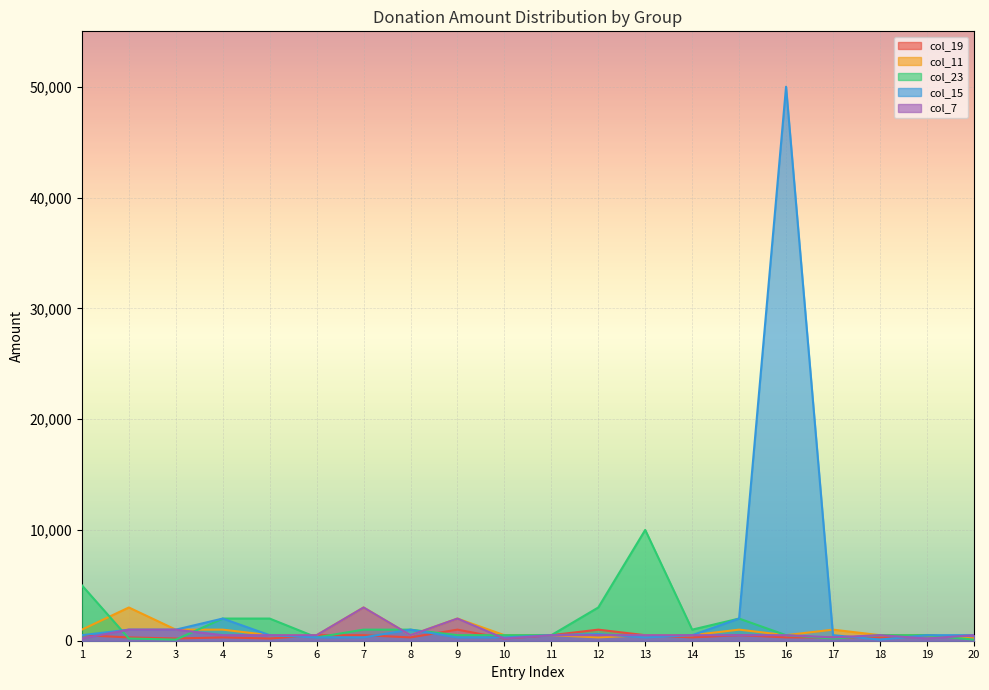

Reading right to left, list all the values displayed in this chart.

col_19: 20=200	19=500	18=300	17=300	16=300	15=500	14=300	13=500	12=1000	11=500	10=200	9=1000	8=300	7=500	6=500	5=200	4=300	3=200	2=300	1=500
col_11: 20=200	19=500	18=500	17=1000	16=500	15=1000	14=500	13=500	12=300	11=500	10=500	9=2000	8=500	7=3000	6=500	5=500	4=1000	3=1000	2=3000	1=1000
col_23: 20=100	19=500	18=500	17=200	16=500	15=2000	14=1000	13=10000	12=3000	11=500	10=500	9=500	8=1000	7=1000	6=300	5=2000	4=2000	3=100	2=200	1=5000
col_15: 20=500	19=500	18=100	17=500	16=50000	15=2000	14=500	13=300	12=600	11=500	10=300	9=300	8=1000	7=300	6=300	5=500	4=2000	3=1000	2=1000	1=500
col_7: 20=500	19=200	18=500	17=300	16=500	15=500	14=500	13=500	12=500	11=500	10=200	9=2000	8=500	7=3000	6=500	5=500	4=500	3=1000	2=1000	1=200